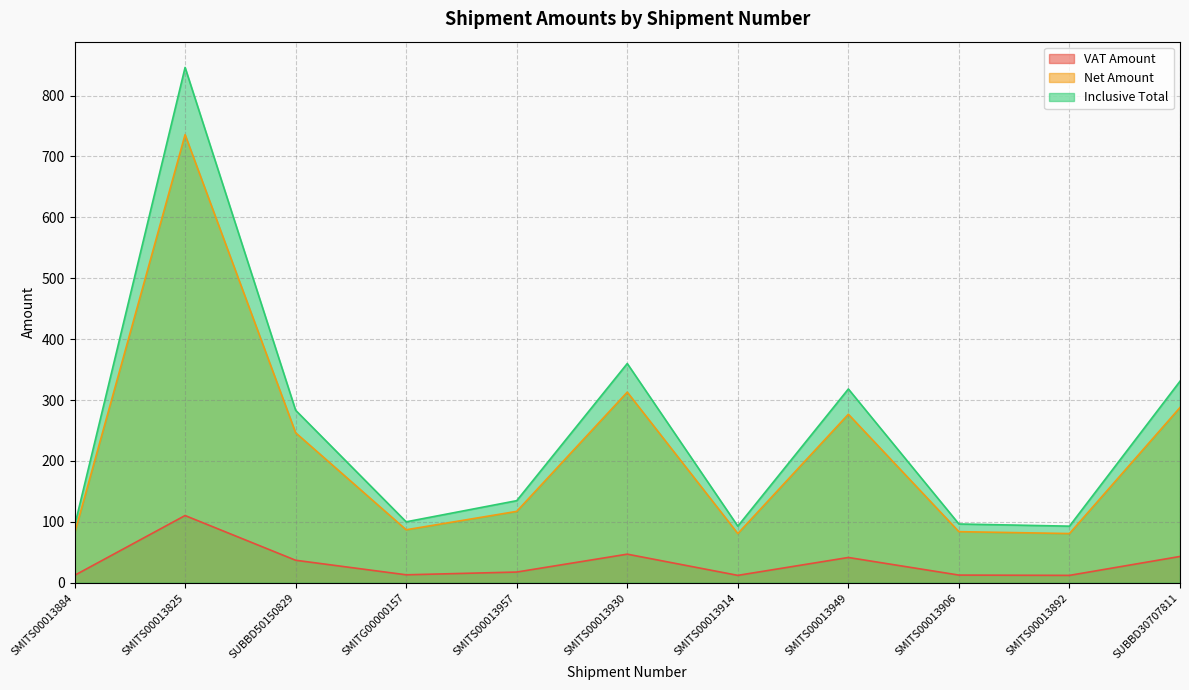

How many interior local valleys does the Inclusive Total series have?

3